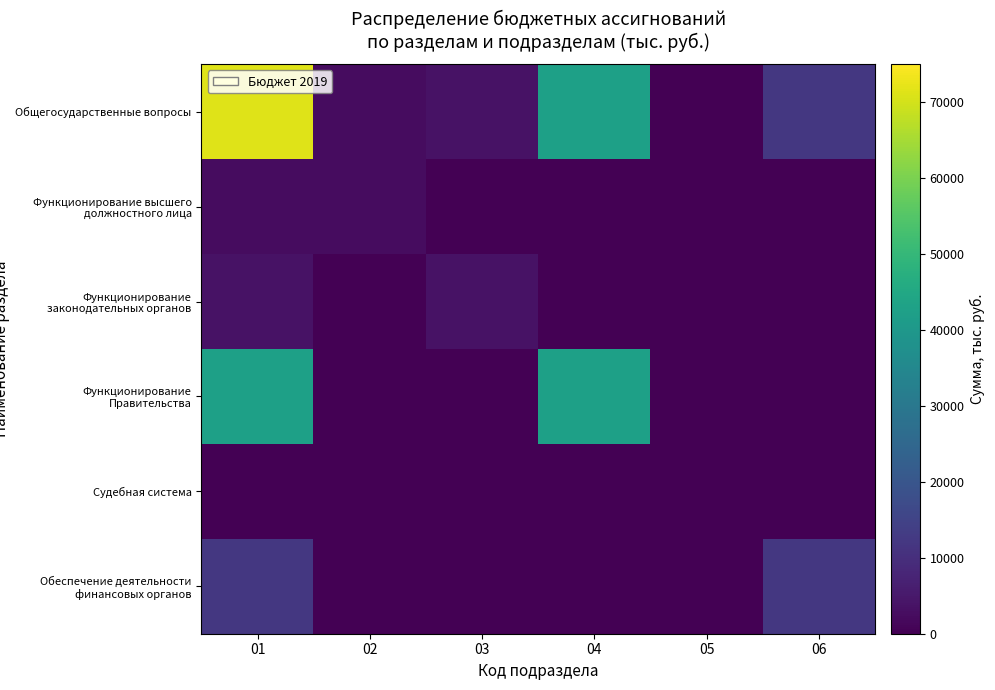

Reading left to right, list all the values displayed in this chart.

Общегосударственные вопросы: 01=71342.1	02=2393.4	03=3618.2	04=42684.9	05=5.5	06=12080.8
Функционирование высшего должностного лица: 01=2393.4	02=2393.4	03=0.0	04=0.0	05=0.0	06=0.0
Функционирование законодательных органов: 01=3618.2	02=0.0	03=3618.2	04=0.0	05=0.0	06=0.0
Функционирование Правительства: 01=42684.9	02=0.0	03=0.0	04=42684.9	05=0.0	06=0.0
Судебная система: 01=5.5	02=0.0	03=0.0	04=0.0	05=5.5	06=0.0
Обеспечение деятельности финансовых органов: 01=12080.8	02=0.0	03=0.0	04=0.0	05=0.0	06=12080.8